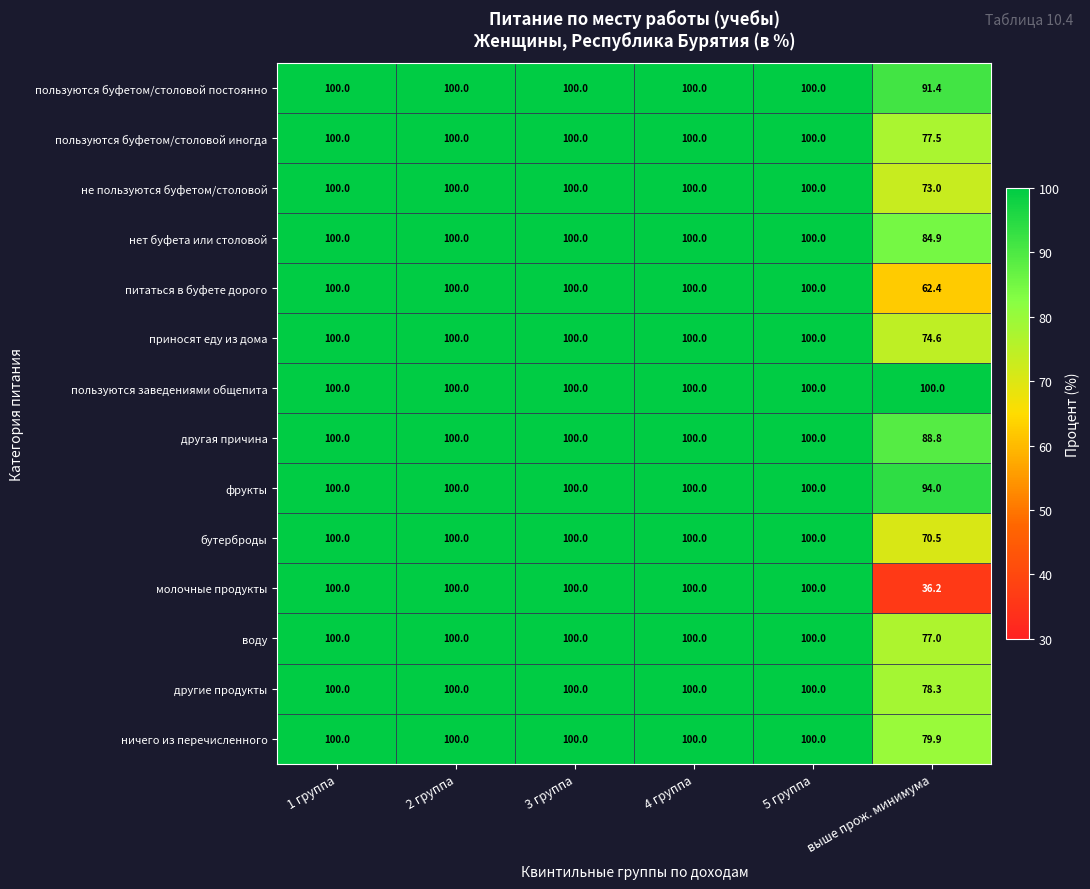

Which series has the widest spread of values?

молочные продукты